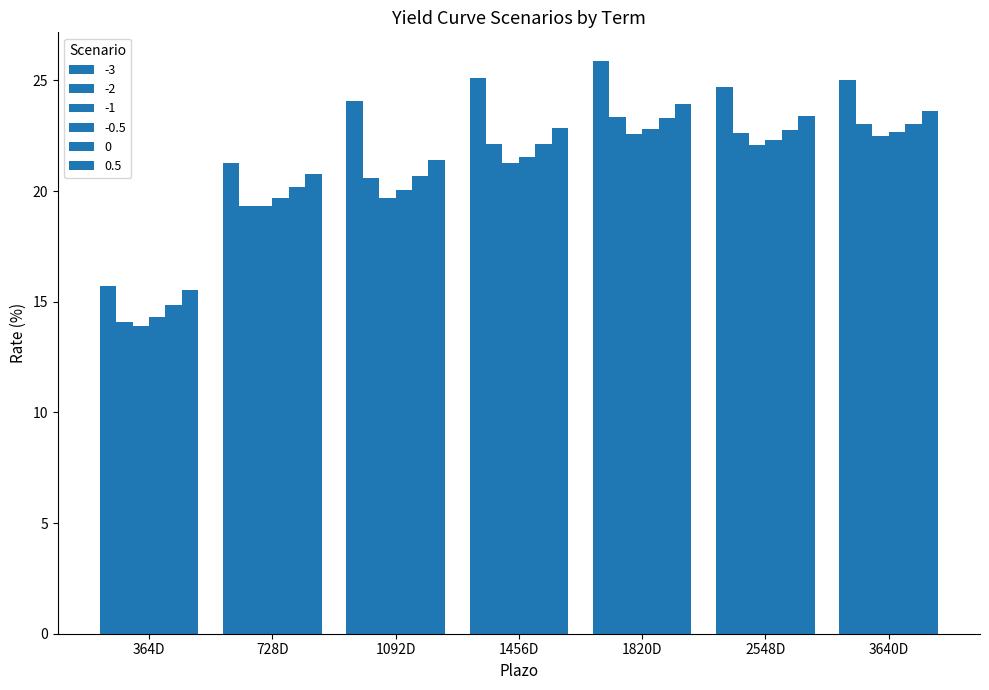

How many bars are there in total?

42